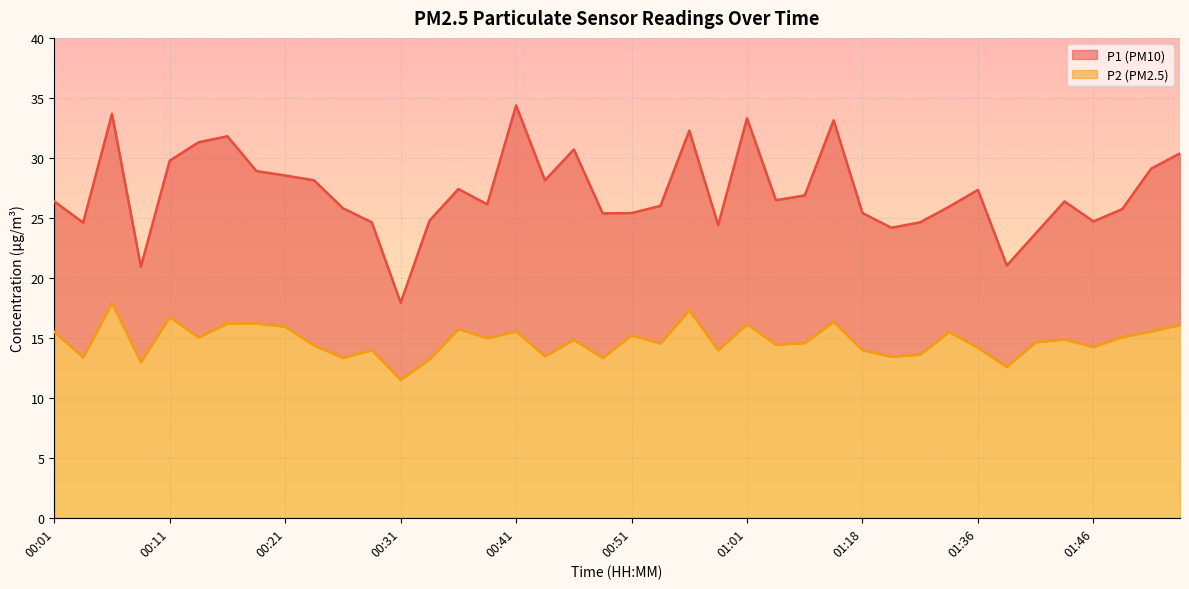

Rank the series by their maximum value, from highest to lowest.

P1, P2